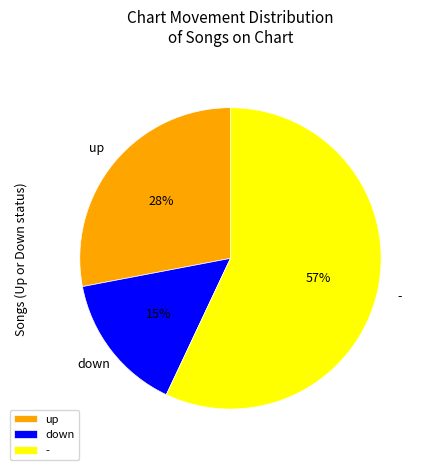

What percentage is the up slice, to the nearest percent?

28%